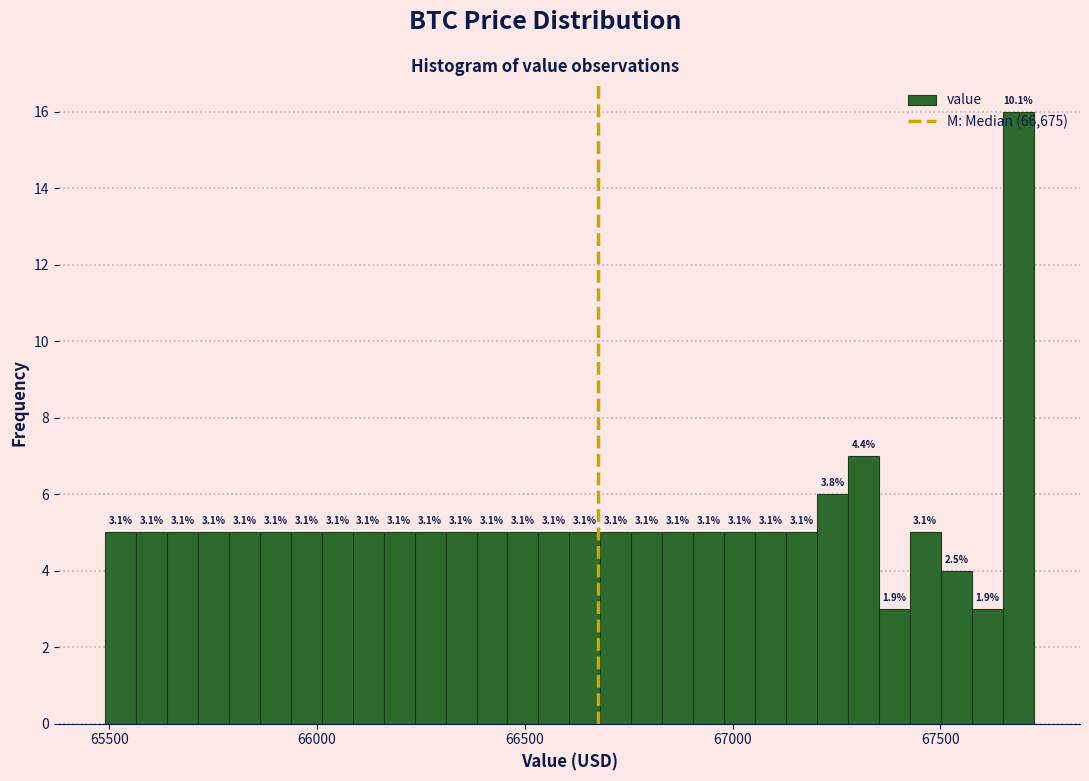

Read against the x-axis, roughly where is the centre of the tallest bar?

67700